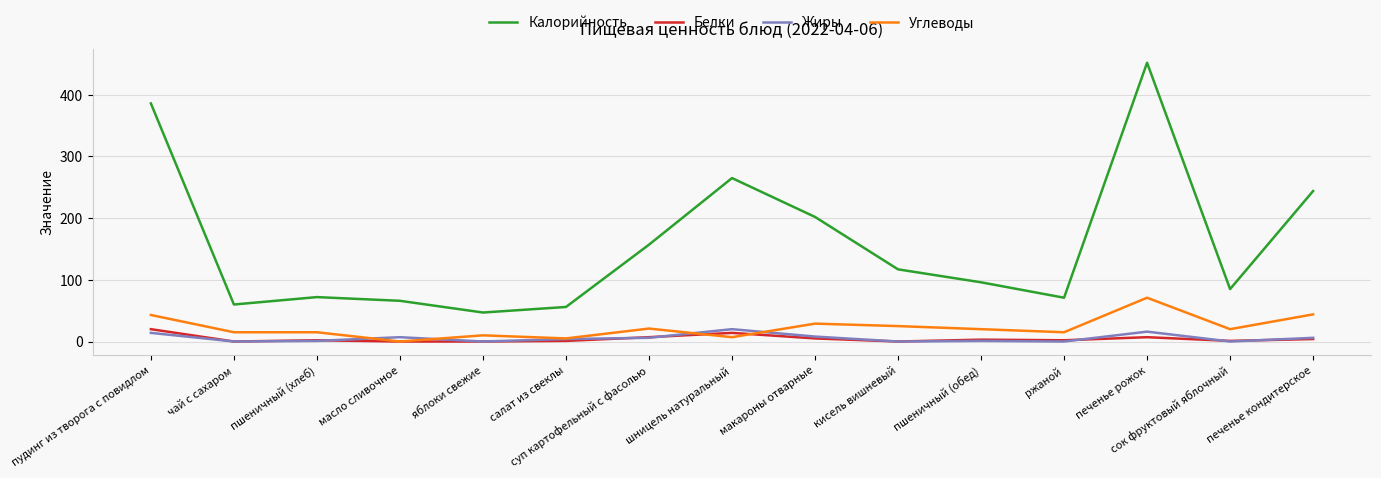

Between суп картофельный с фасолью and сок фруктовый яблочный, which series saw the biggest shift?

Калорийность